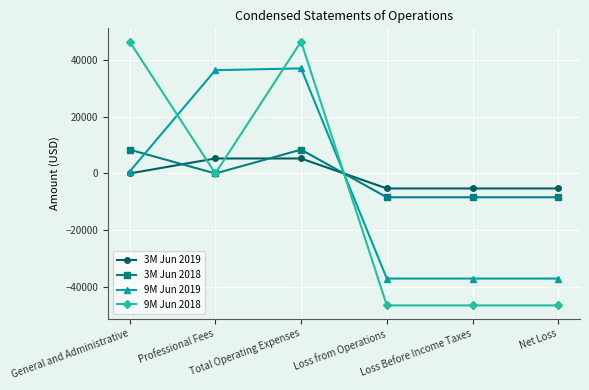

True or false: 9M Jun 2019 has more than 0 points higher than both neighbors.

True